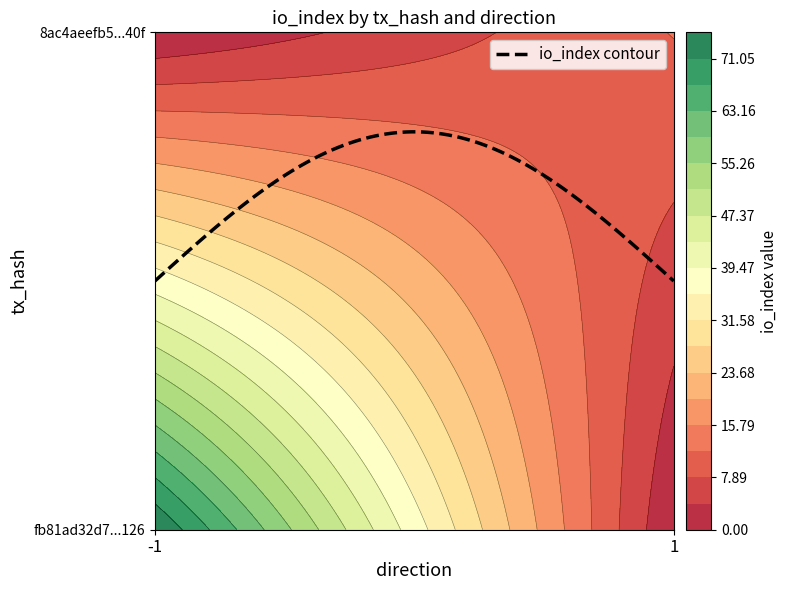

At direction, list the series in order from largest to smallest.

8ac4aeefb58291502c1ae49b43ed0129f26d40f, fb81ad32d7427344f460dba320c6ec867818126